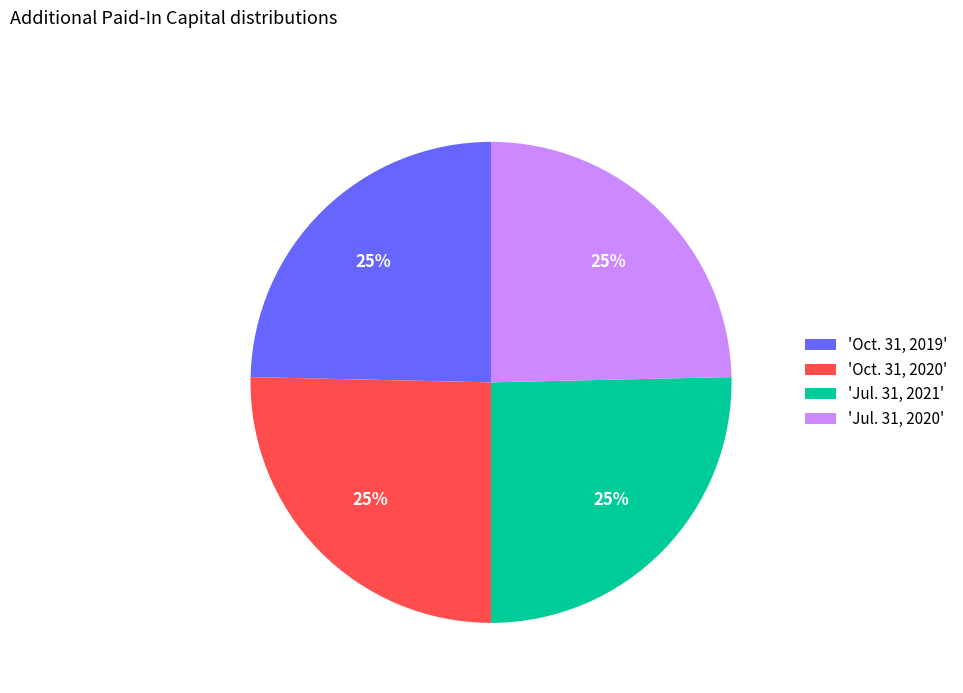

To the nearest percent, what percentage of the pie is 'Oct. 31, 2019'?

25%